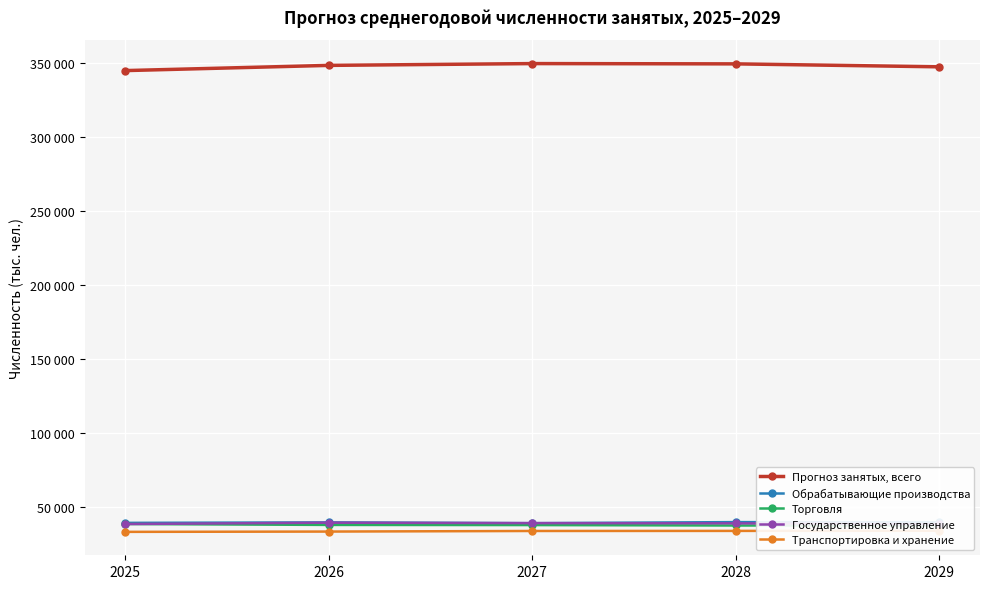

What is the difference between the highest and lowest values at 2027?

315810